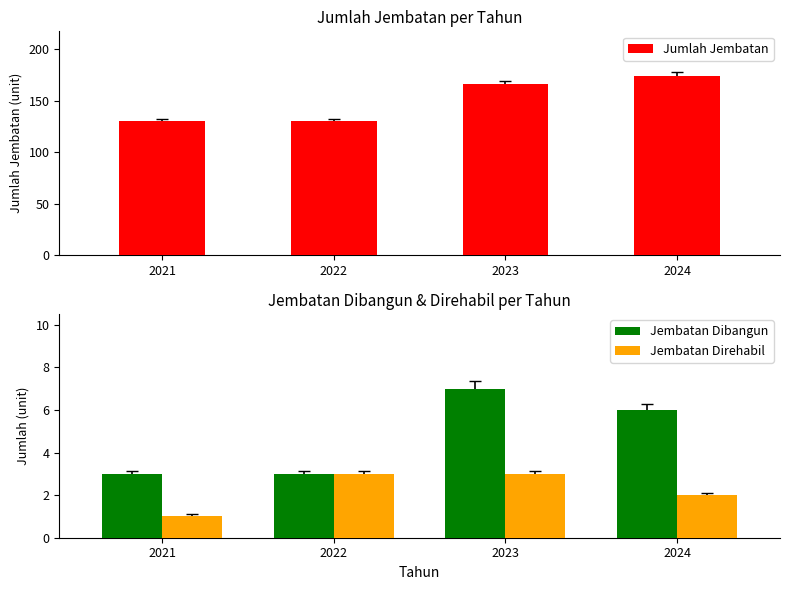

Which series has the largest total across all categories?

Jumlah Jembatan